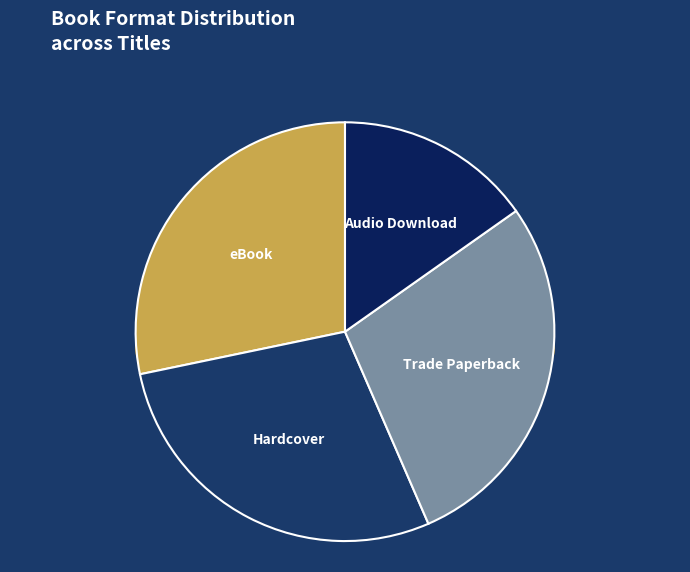

Approximately how many times larger is the value at Hardcover compared to Audio Download?

1.9